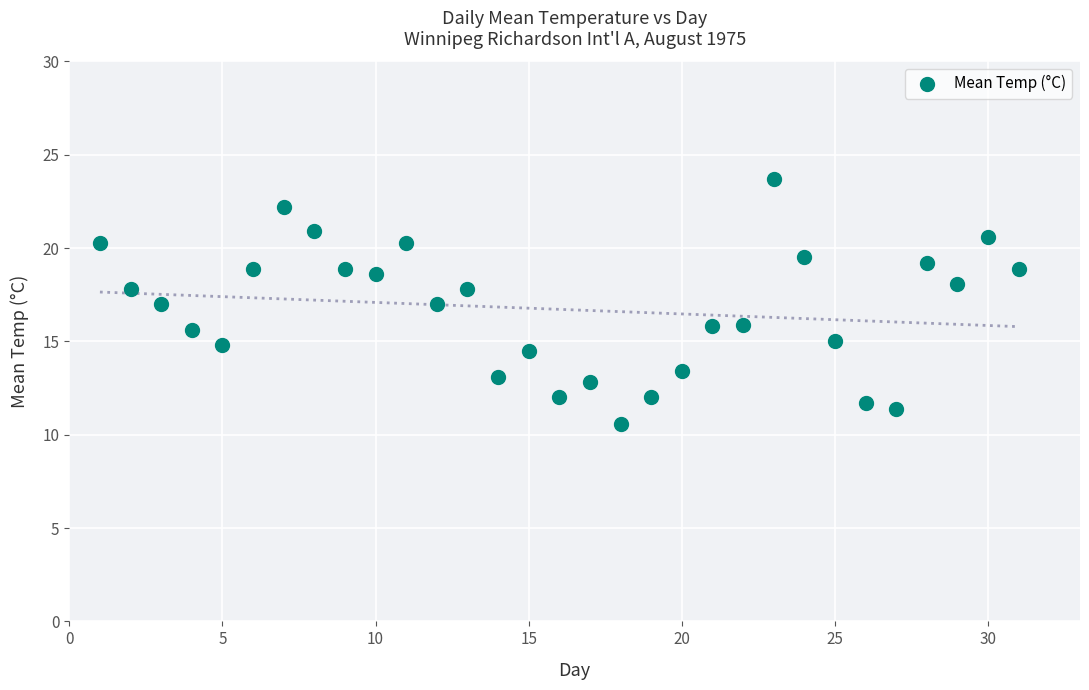

What is the range of X values (max minus min)?

30.0